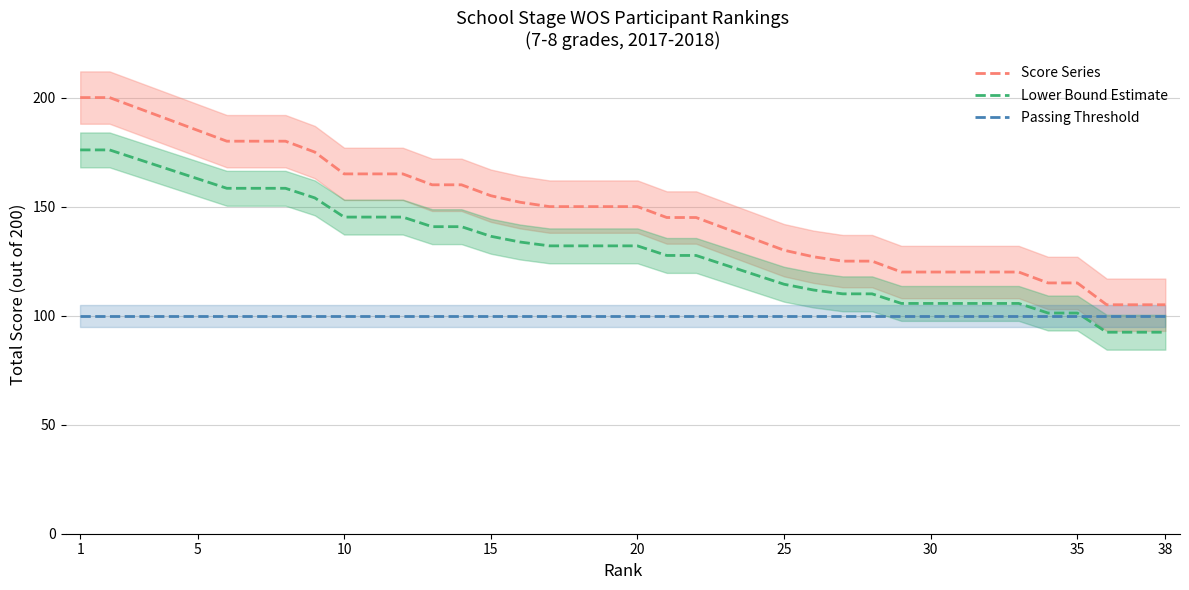

What is the maximum value shown in the chart?

200.0